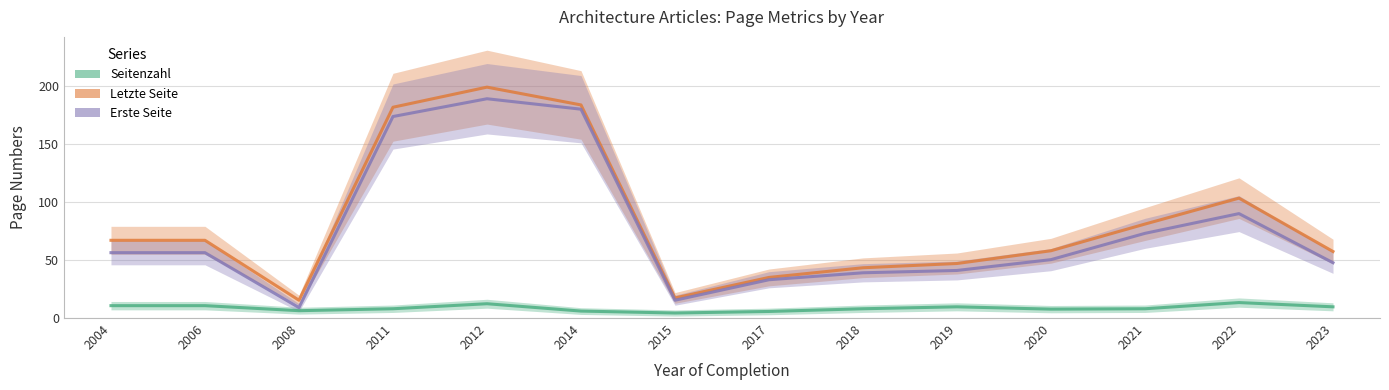

True or false: Seitenzahl has more than 2 interior local peaks.

True